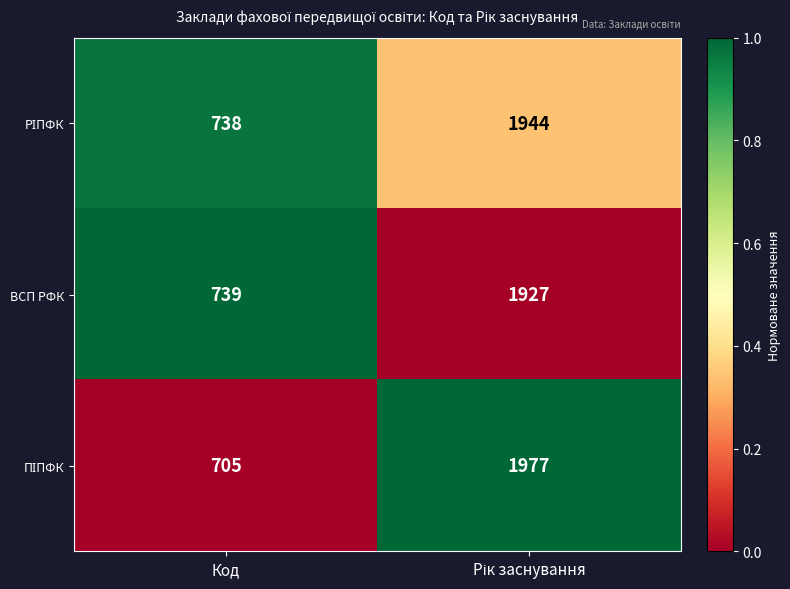

What is the total value across all series at Код?

2182